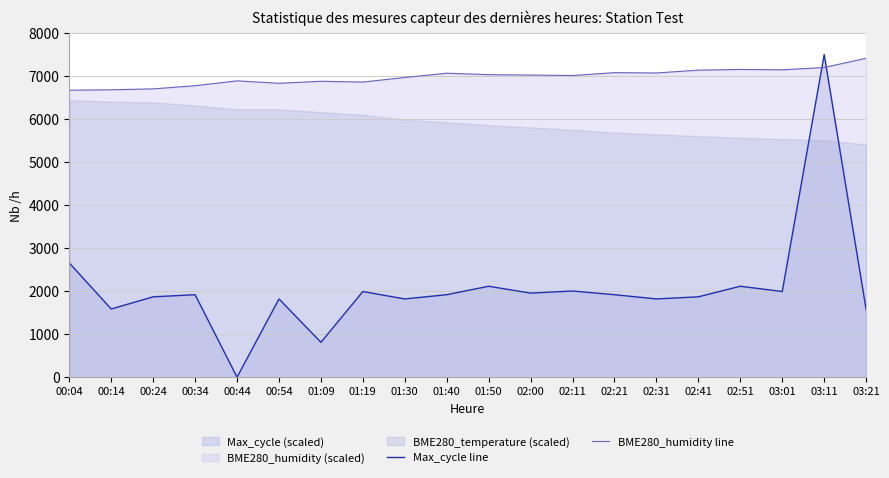

Which series has the largest range (max minus min)?

Max_cycle line